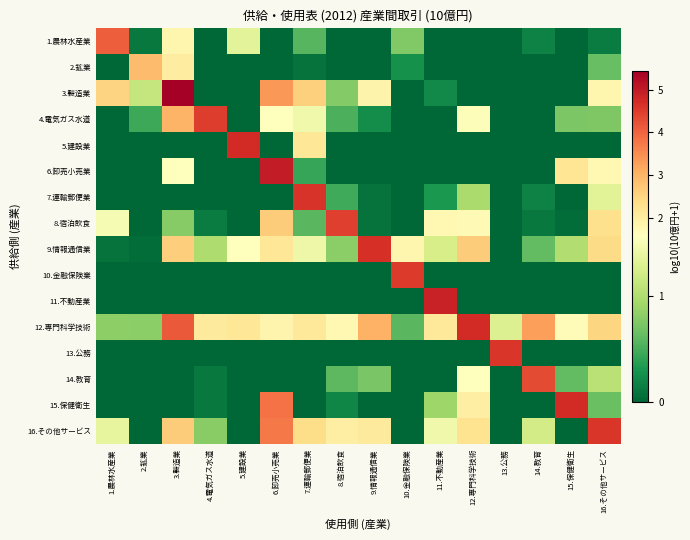

Count the number of categories in the chart.

16